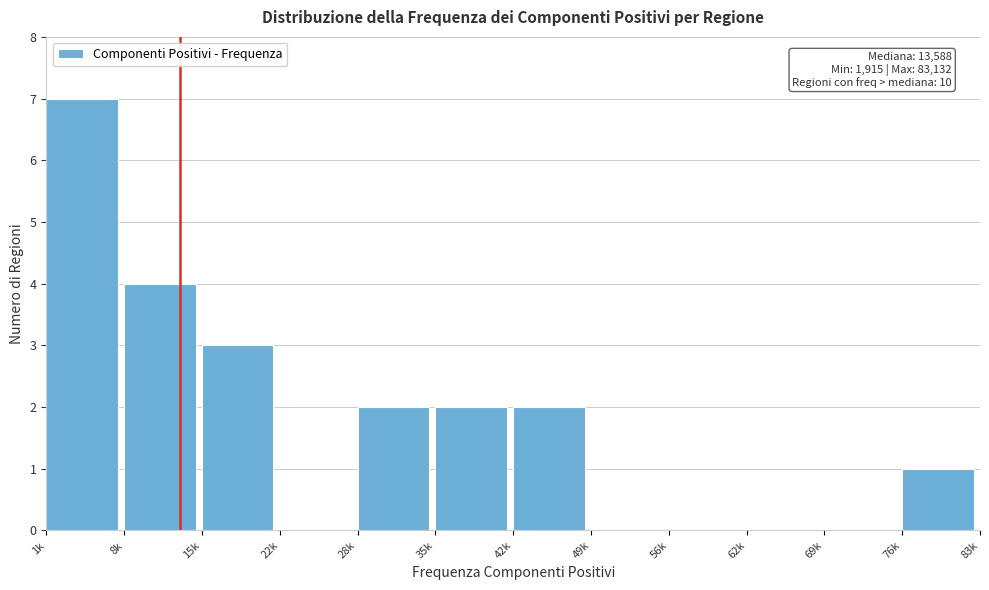

Reading left to right, what are all the values shown in this chart?

1k=7	8k=4	15k=3	22k=0	28k=2	35k=2	42k=2	49k=0	56k=0	62k=0	69k=0	76k=1